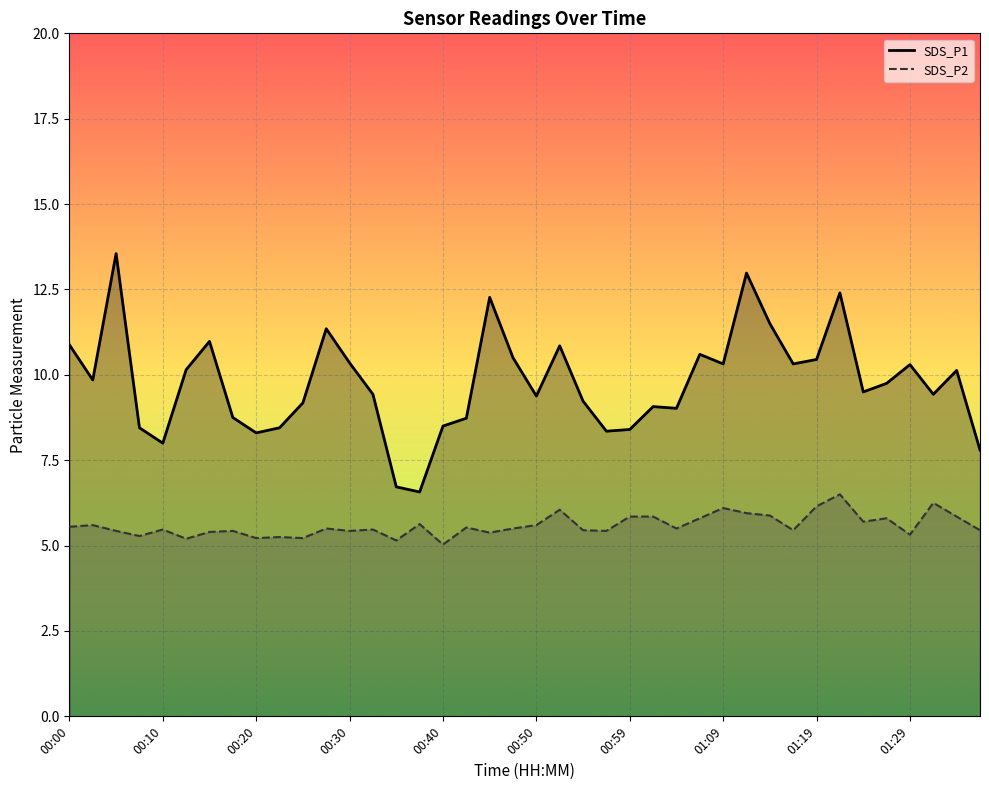

What is the label of the 19th point from the right?

00:52